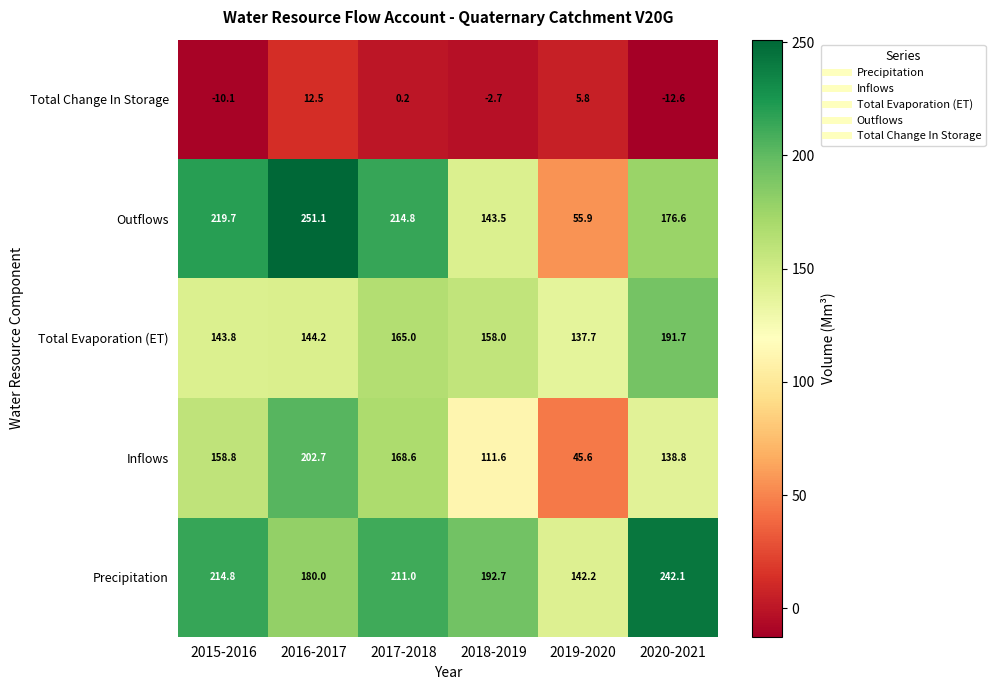

Is it true that Inflows equals 158.8 at 2015-2016?

True